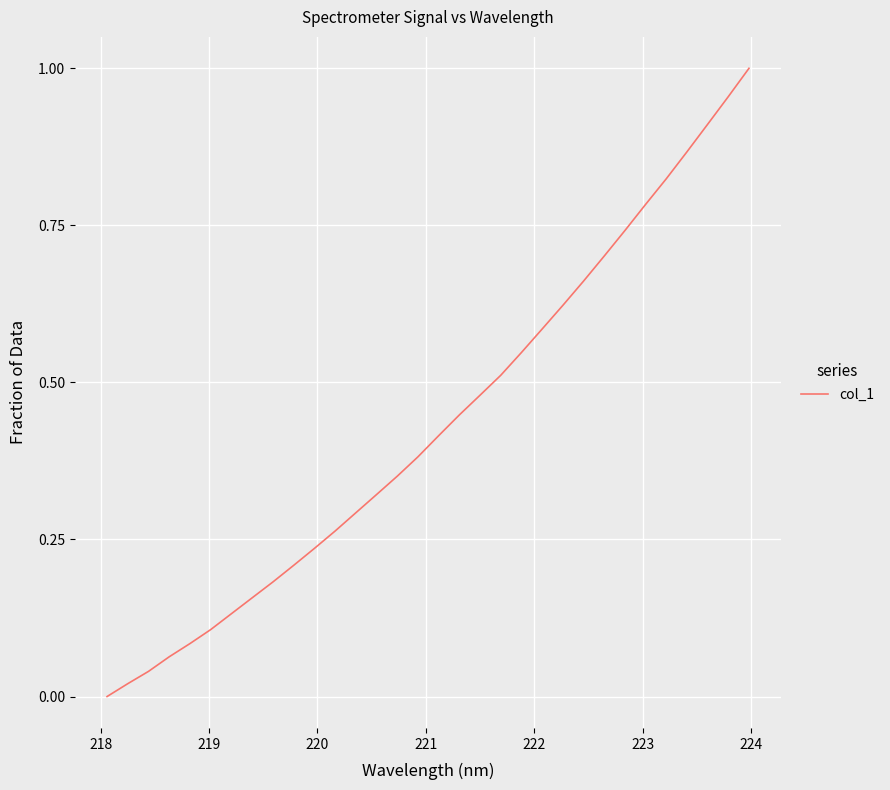

Is this an area chart (filled region under the line)?

No